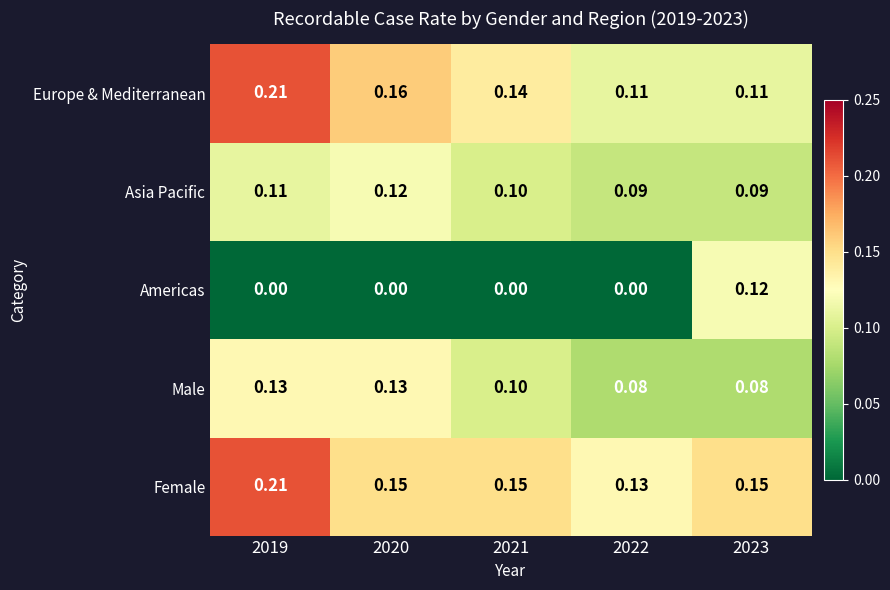

Which series changed the most between 2019 and 2022?

Europe & Mediterranean